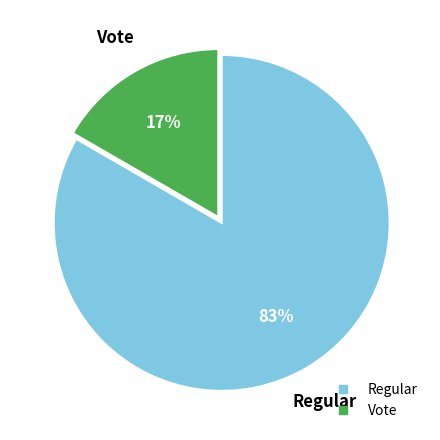

To the nearest percent, what portion does Regular represent?

83%